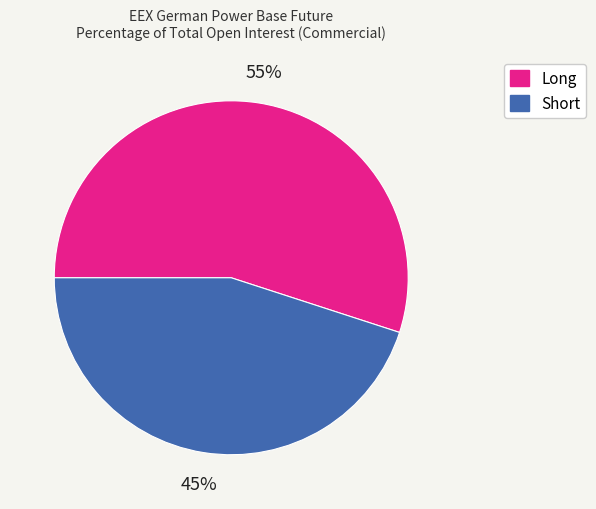

To the nearest percent, what is the average slice percentage?

50%